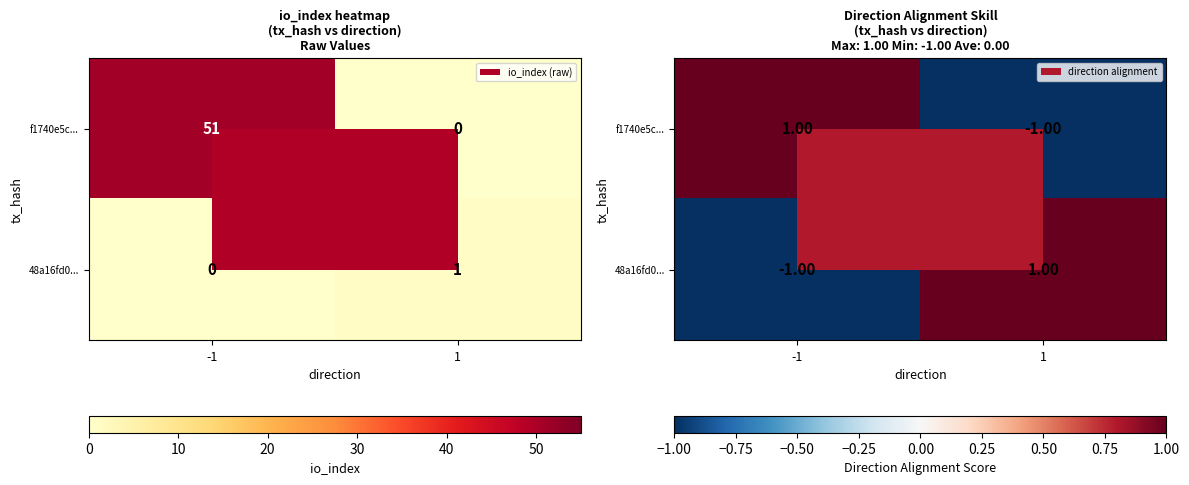

Between -1 and 1, which is larger?

-1